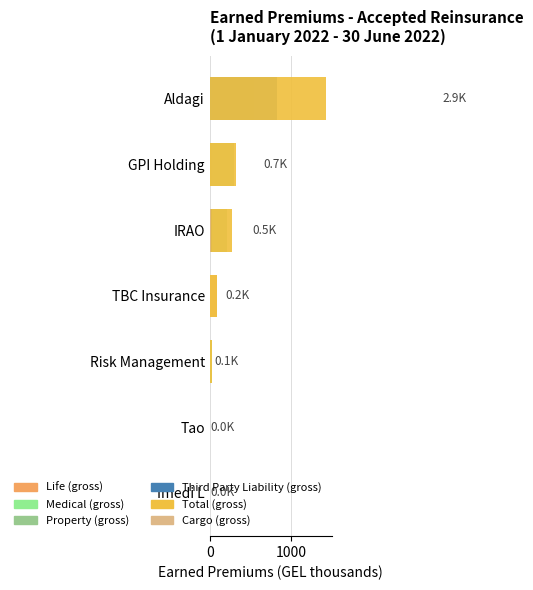

Does the chart contain any negative values?

No